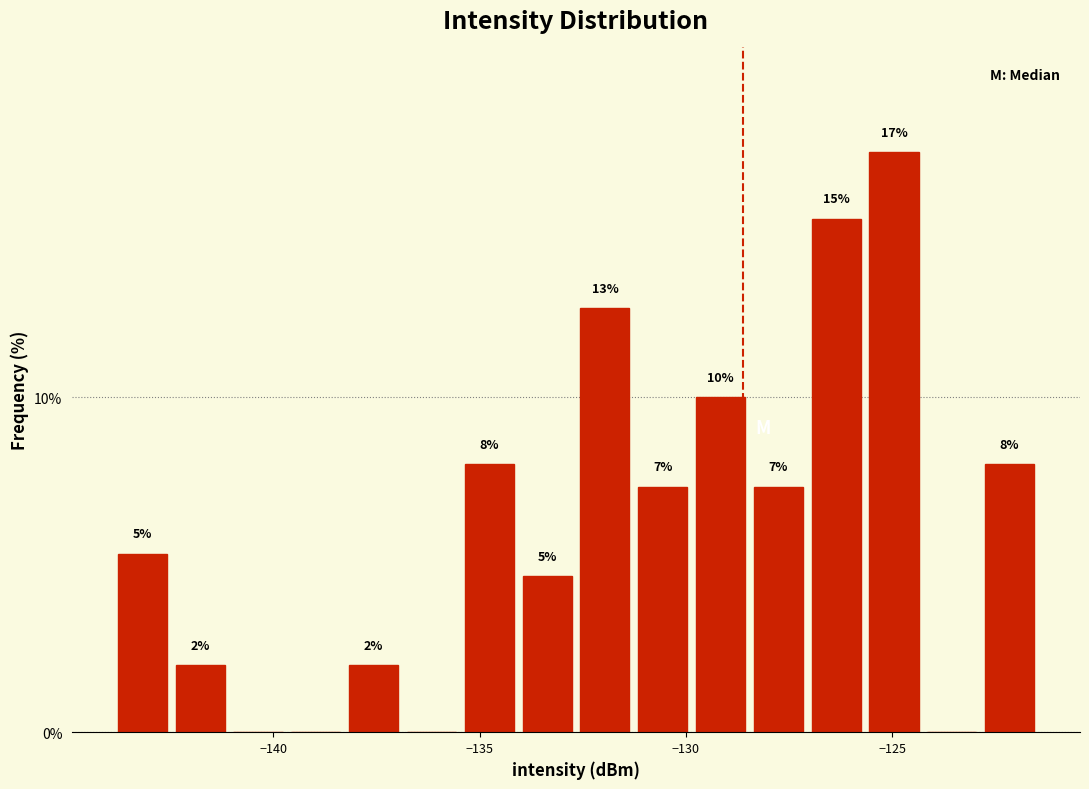

Read against the x-axis, roughly where is the centre of the tallest bar?

-125.0